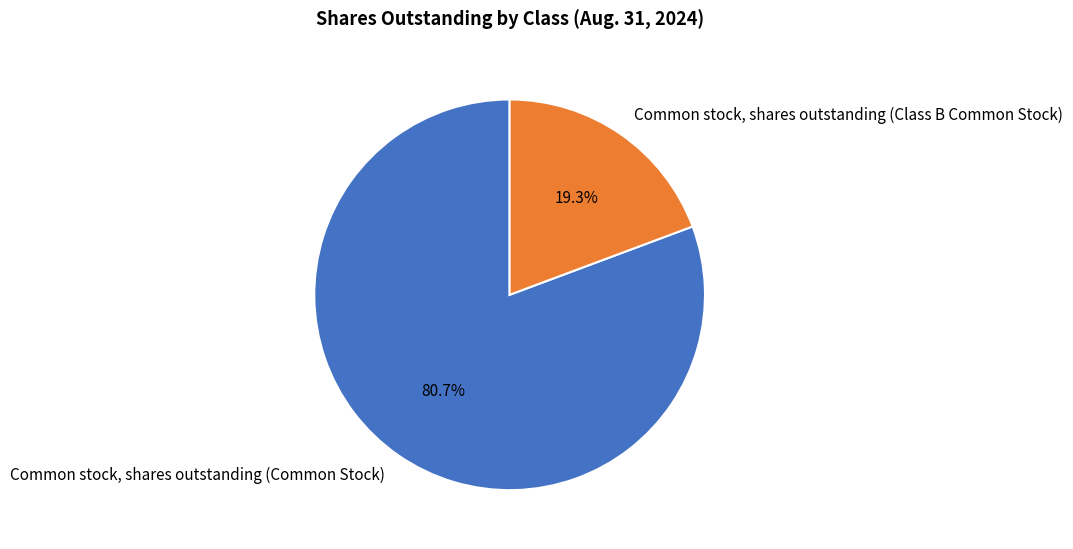

To the nearest percent, what is the average slice percentage?

50%